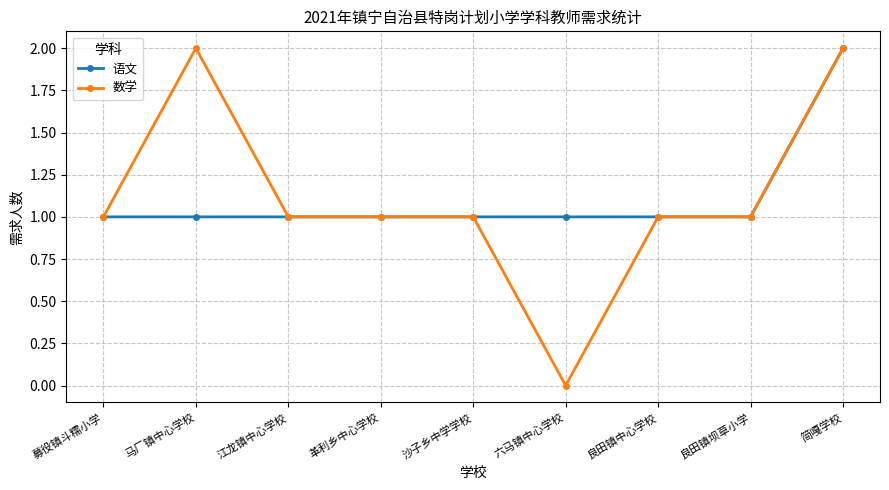

What is the label of the 9th point from the left?

简嘎学校